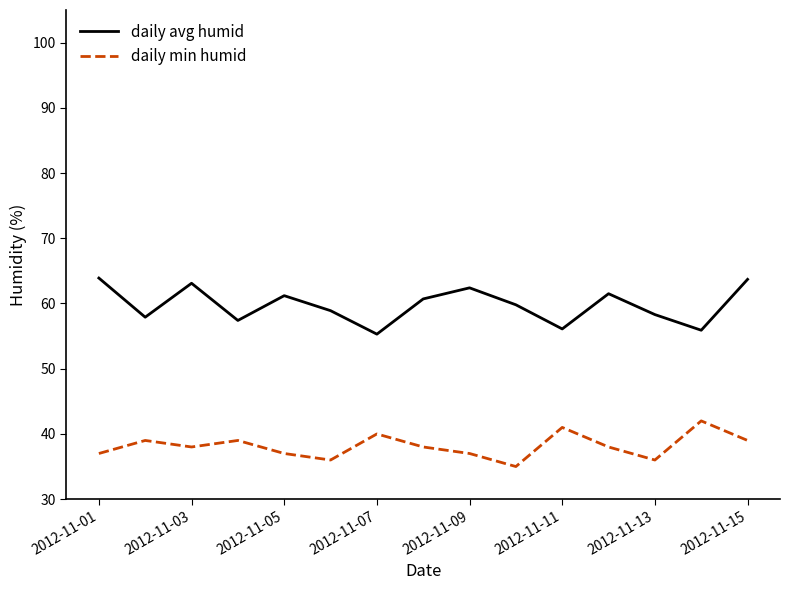

List the series in order of their overall mean, highest first.

daily avg humid, daily min humid